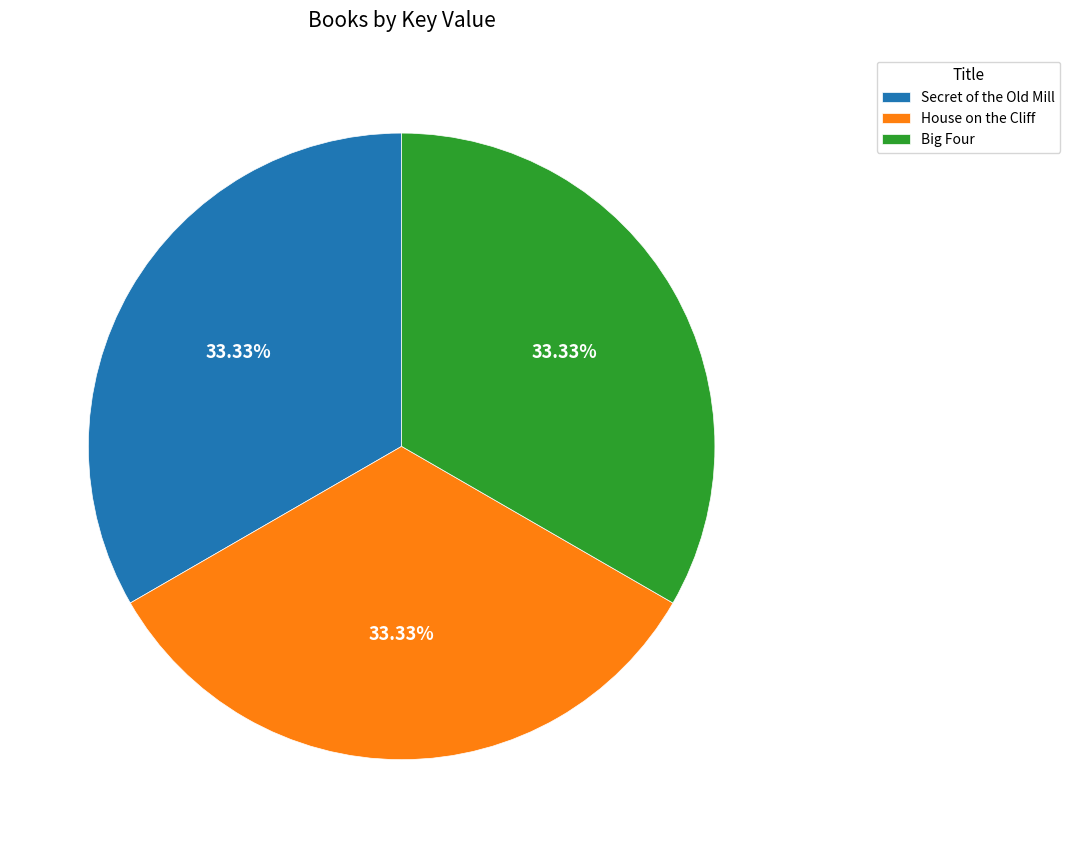

What is the ratio of the value at Big Four to the value at House on the Cliff?

1.0